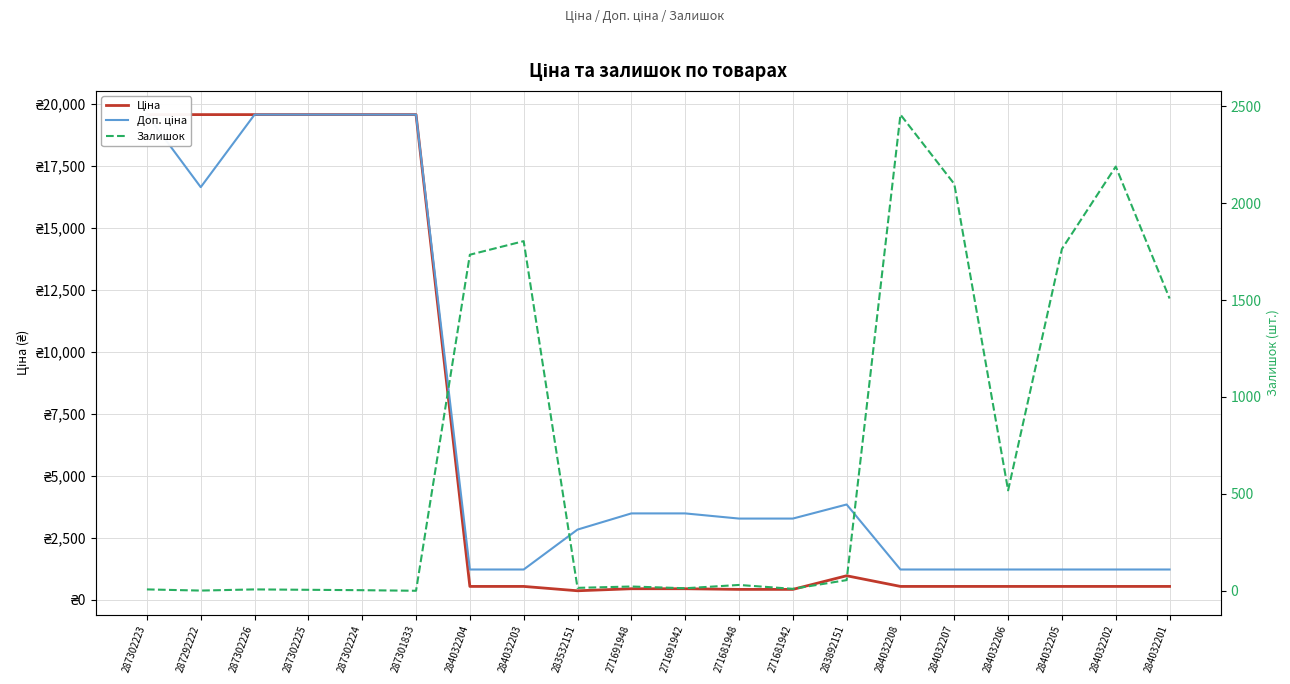

Rank the series by their average value, from lowest to highest.

Залишок, Ціна, Доп. ціна